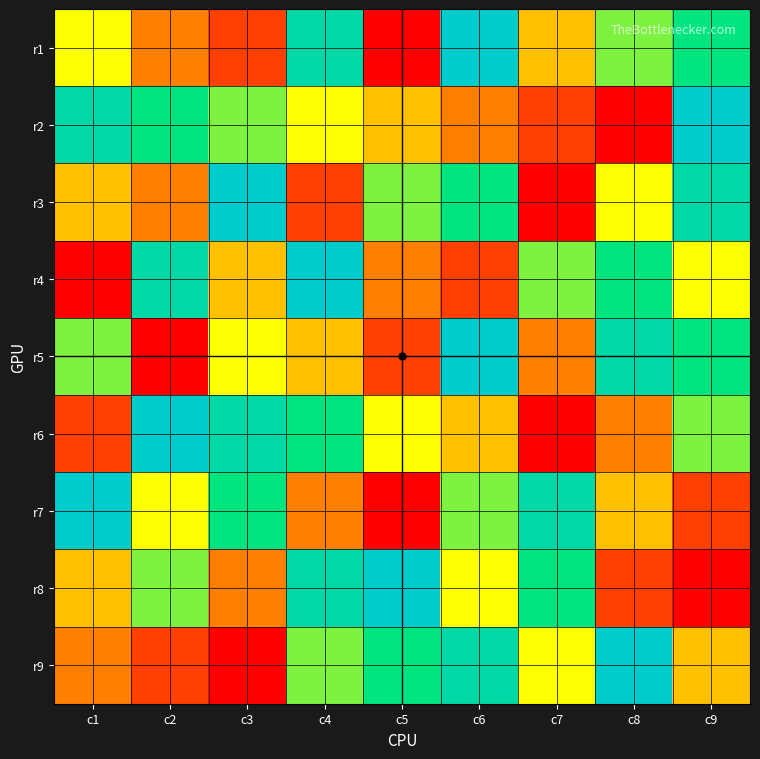

Between c4 and c2, which is larger?

c4